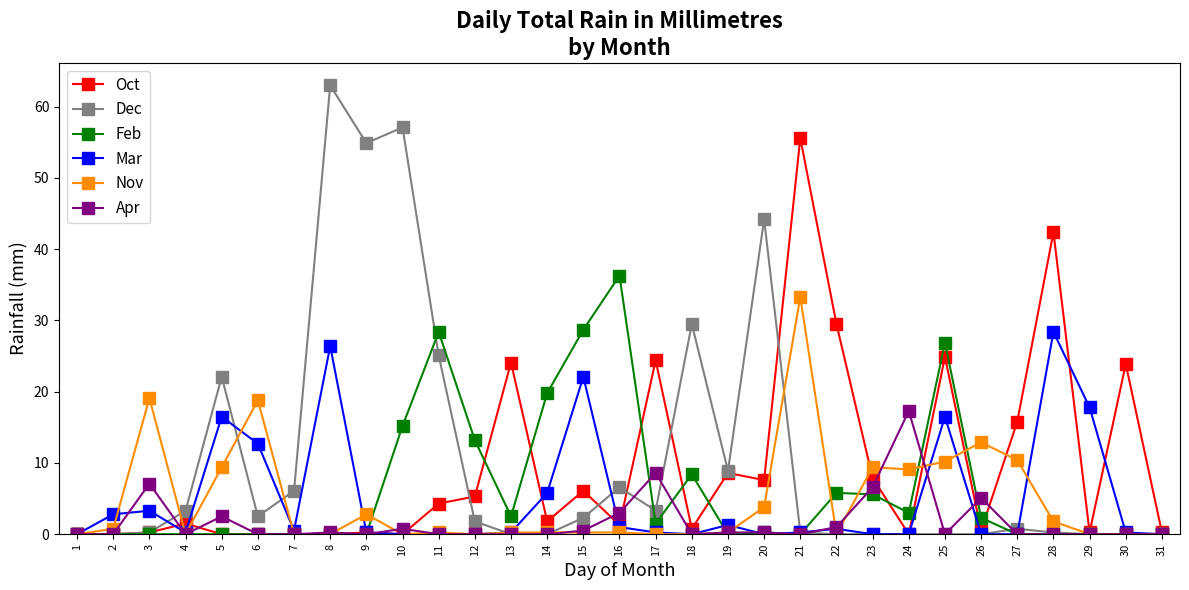

Rank the series by their maximum value, from lowest to highest.

Apr, Mar, Nov, Feb, Oct, Dec